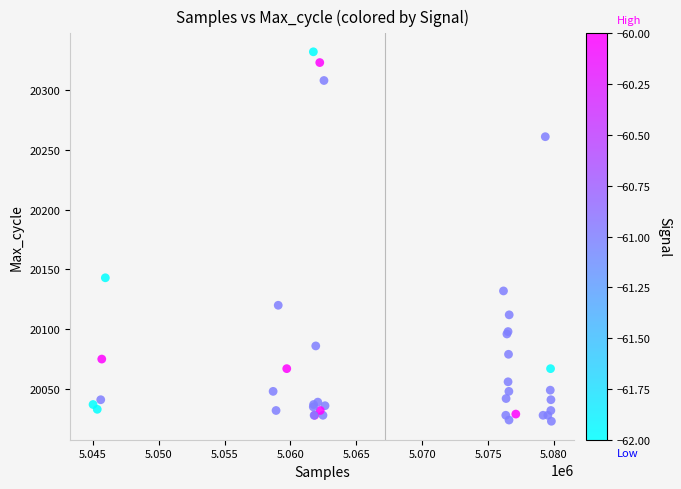

What Y value in the scatter plot is closest to 20177?

20143